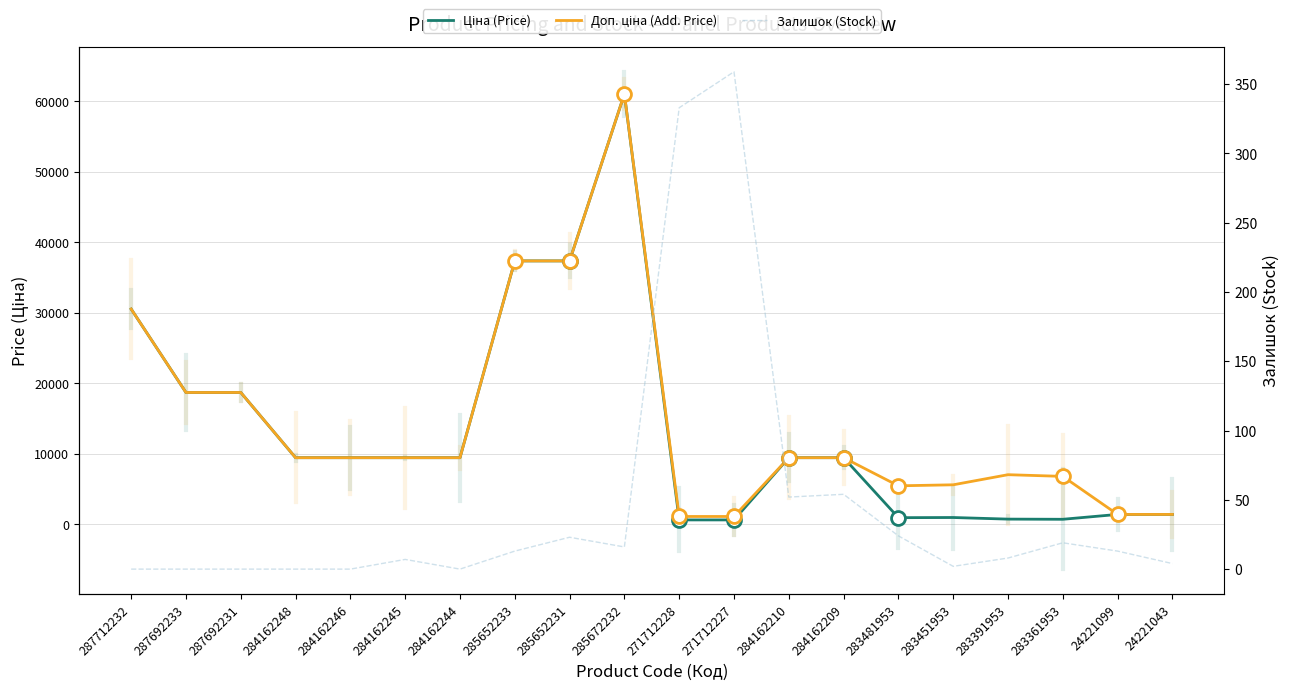

Rank the series at 24221043 from lowest to highest value.

Залишок (Stock), Доп. ціна (Add. Price), Ціна (Price)